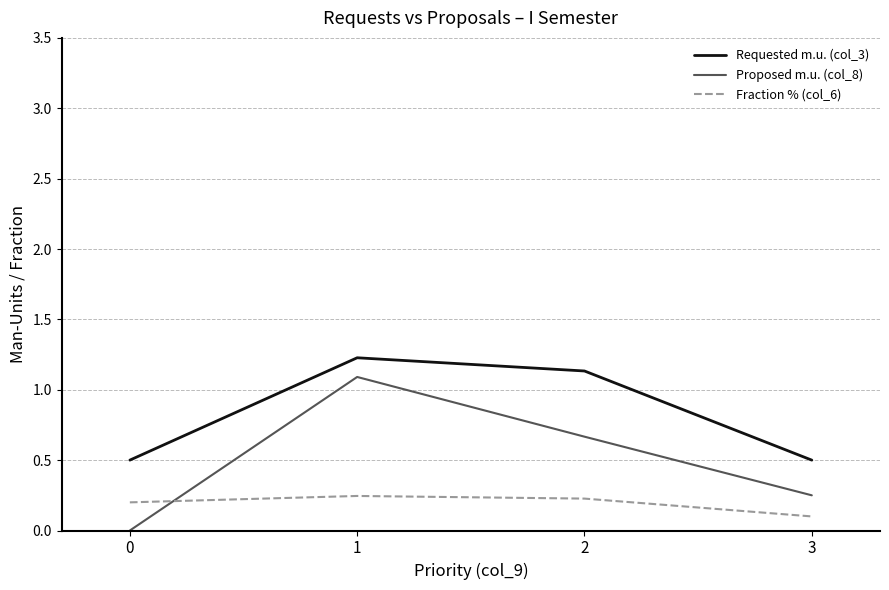

At which category does Requested m.u. (col_3) reach its first local peak?

1